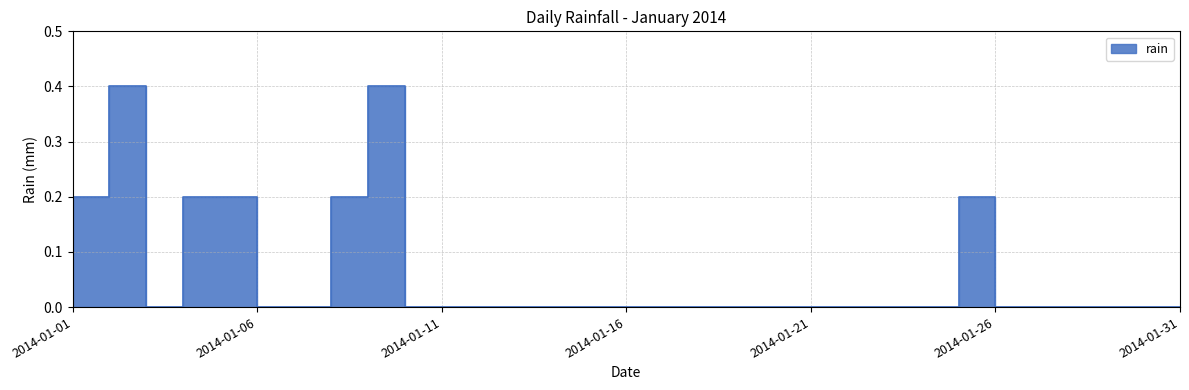

What is the difference between the maximum and minimum values?

0.4